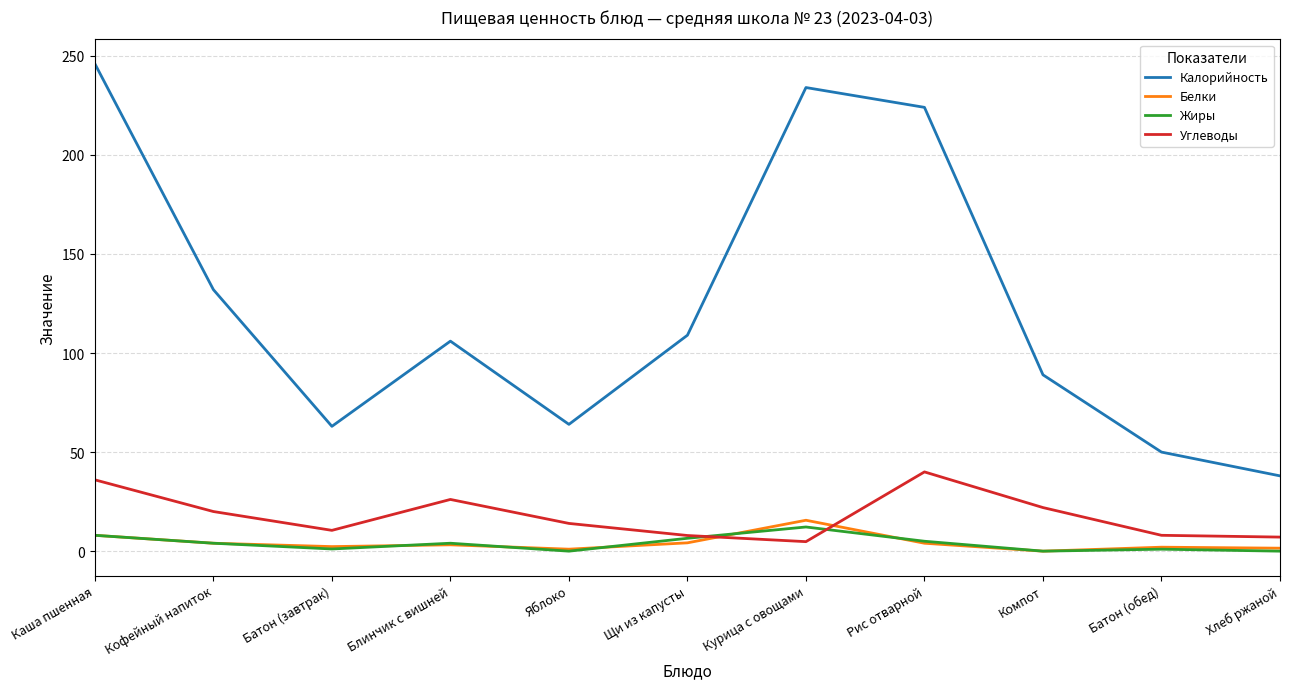

Is it true that Калорийность equals 63.0 at Батон (завтрак)?

True